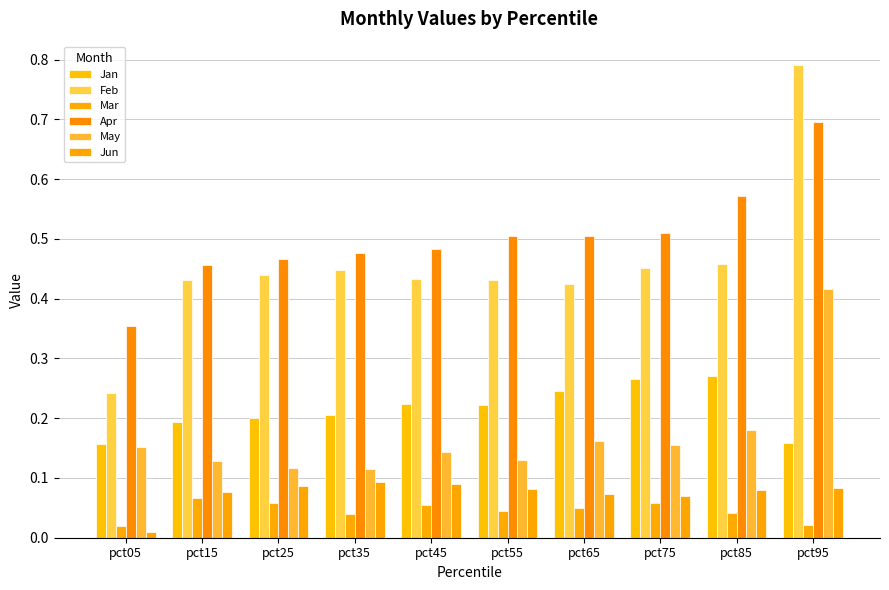

Which series changed the most between pct15 and pct35?

Mar